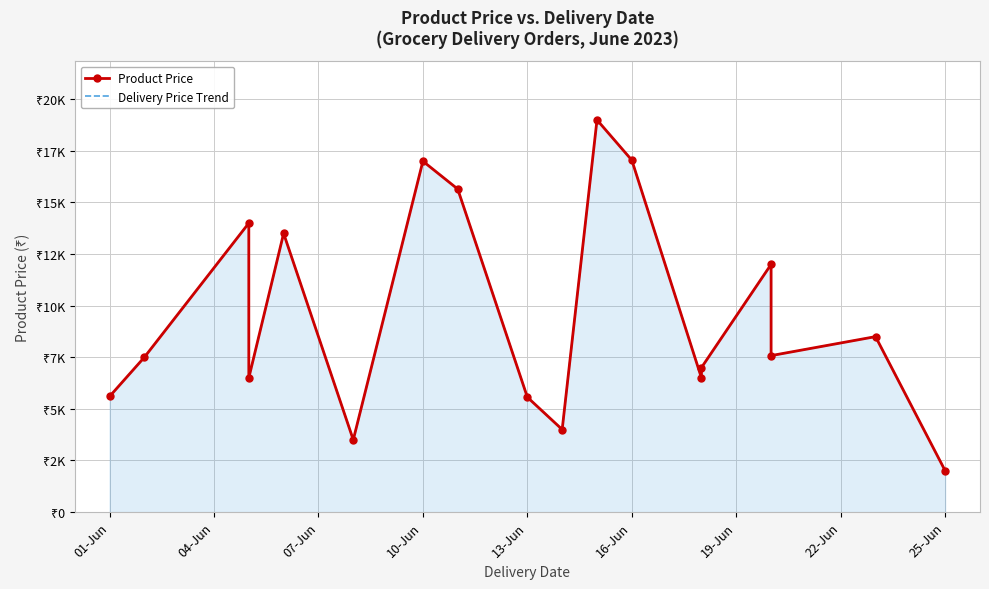

Is the value of Product Price at 19-Jun greater than the value of Delivery Price Trend at 9?

Yes